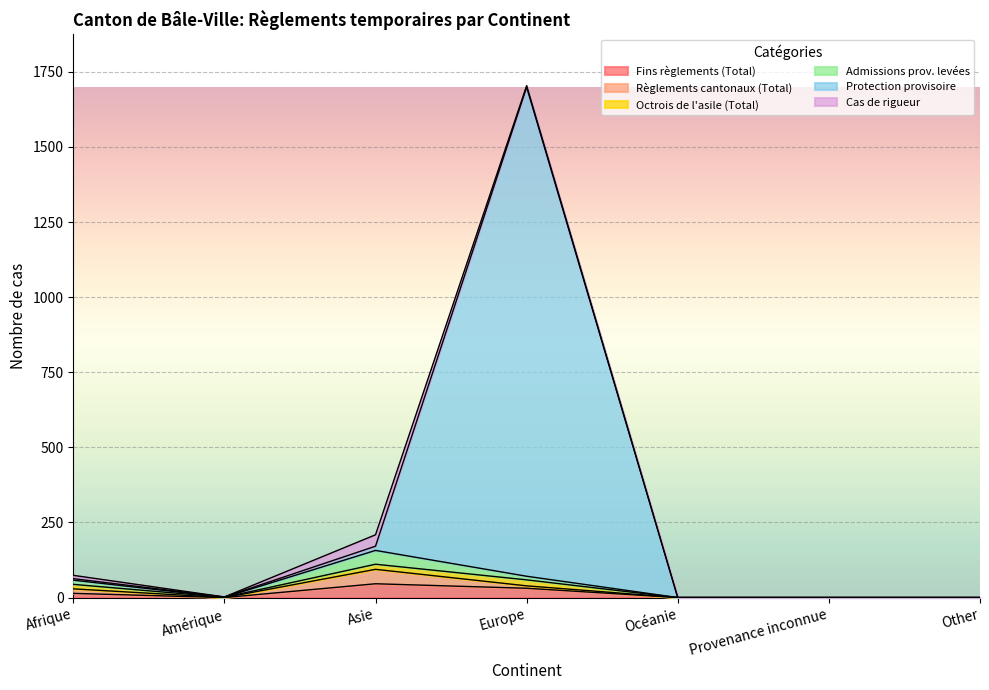

How many categories are shown in the chart?

7